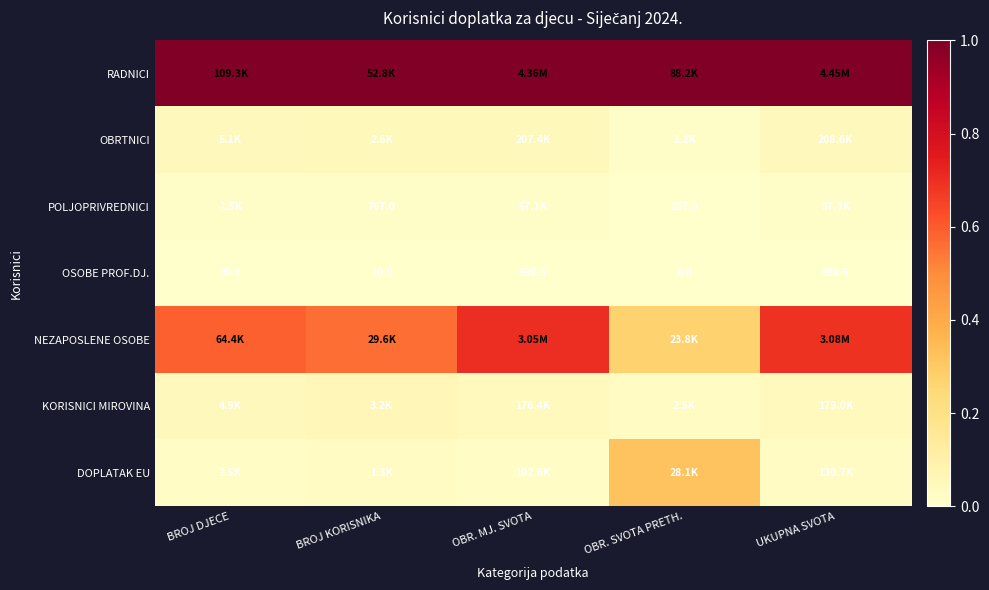

Where is OSOBE PROF.DJ. nearest to the value 449?

BROJ DJECE